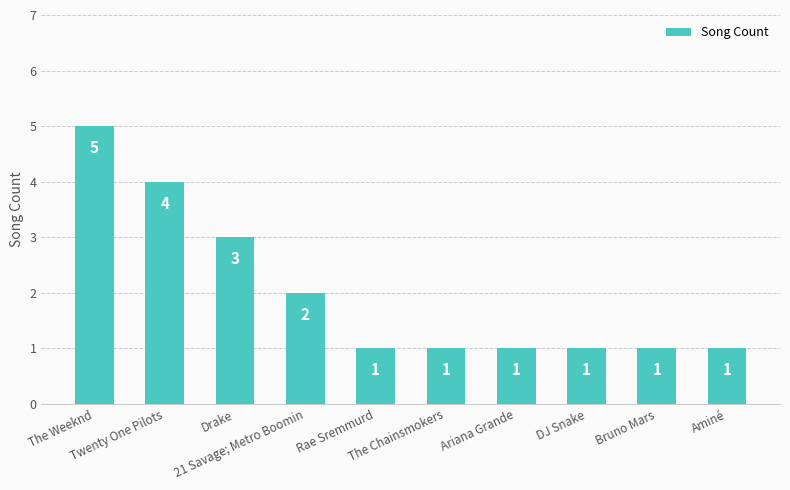

What is the smallest value displayed?

1